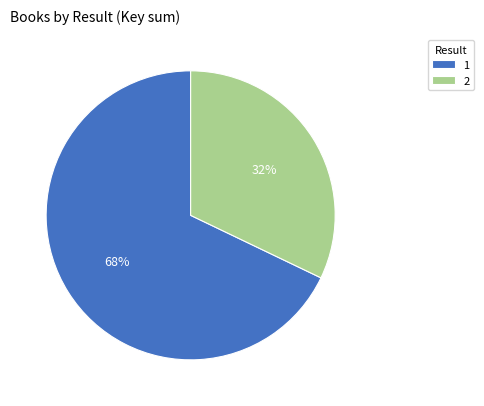

Does 2 represent more than half of the total?

No